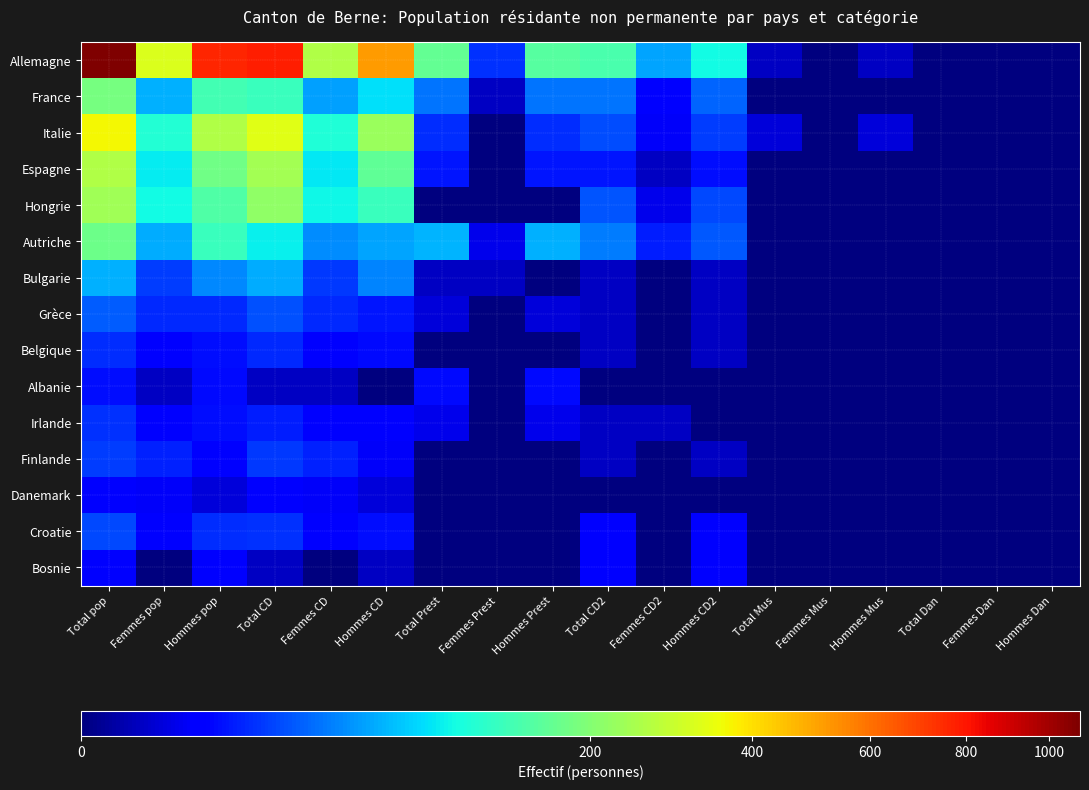

How many data points does each series have?

18